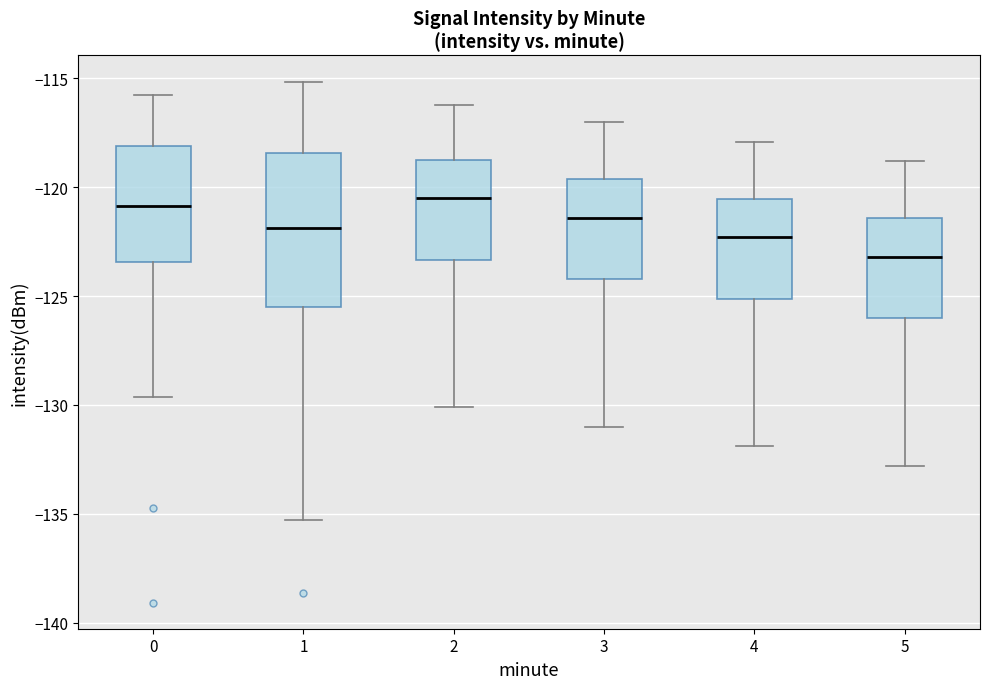

Which box is the tallest, from its lower edge to its upper edge?

1